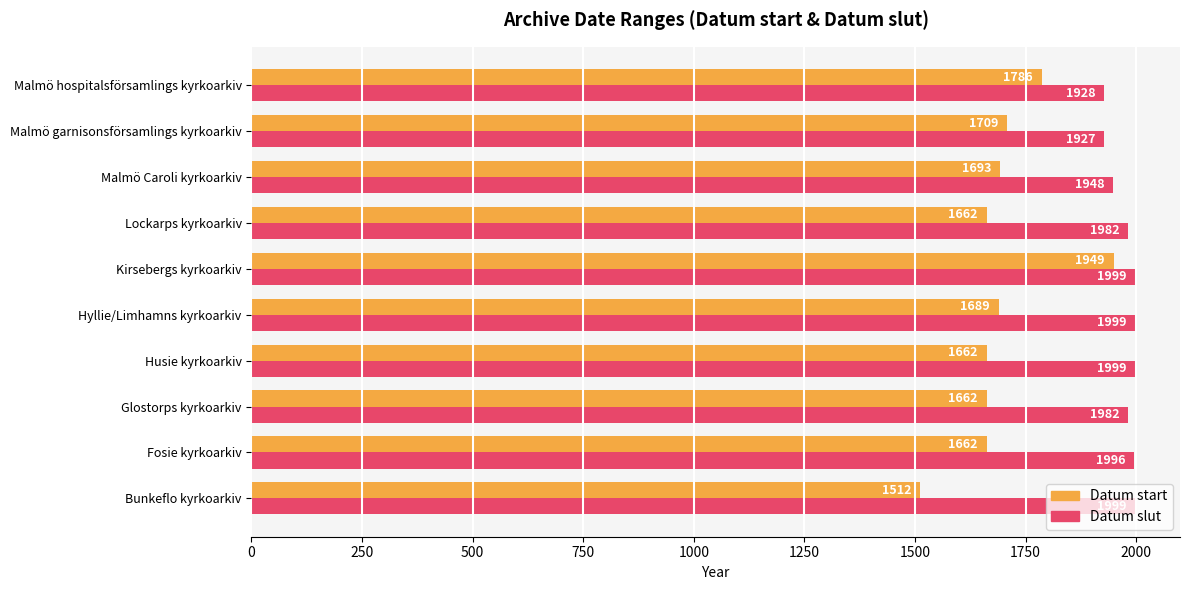

What is the difference between the maximum and minimum values in the Datum slut series?

72